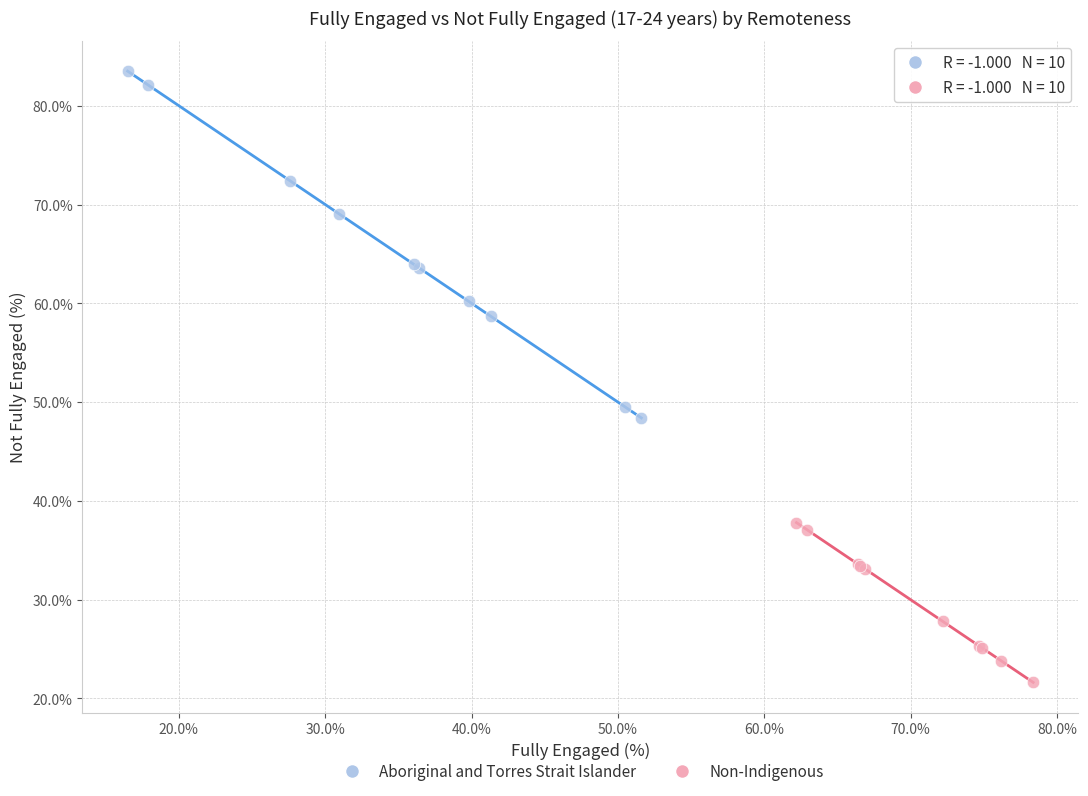

Which series reaches the maximum Y coordinate?

Aboriginal and Torres Strait Islander